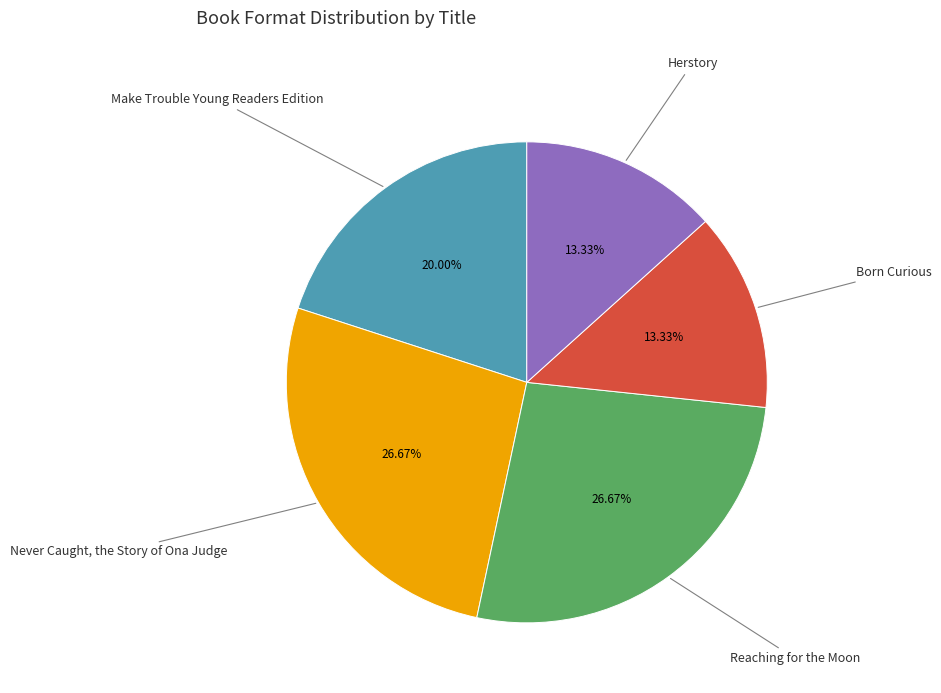

Is there any slice that represents more than half of the pie?

No